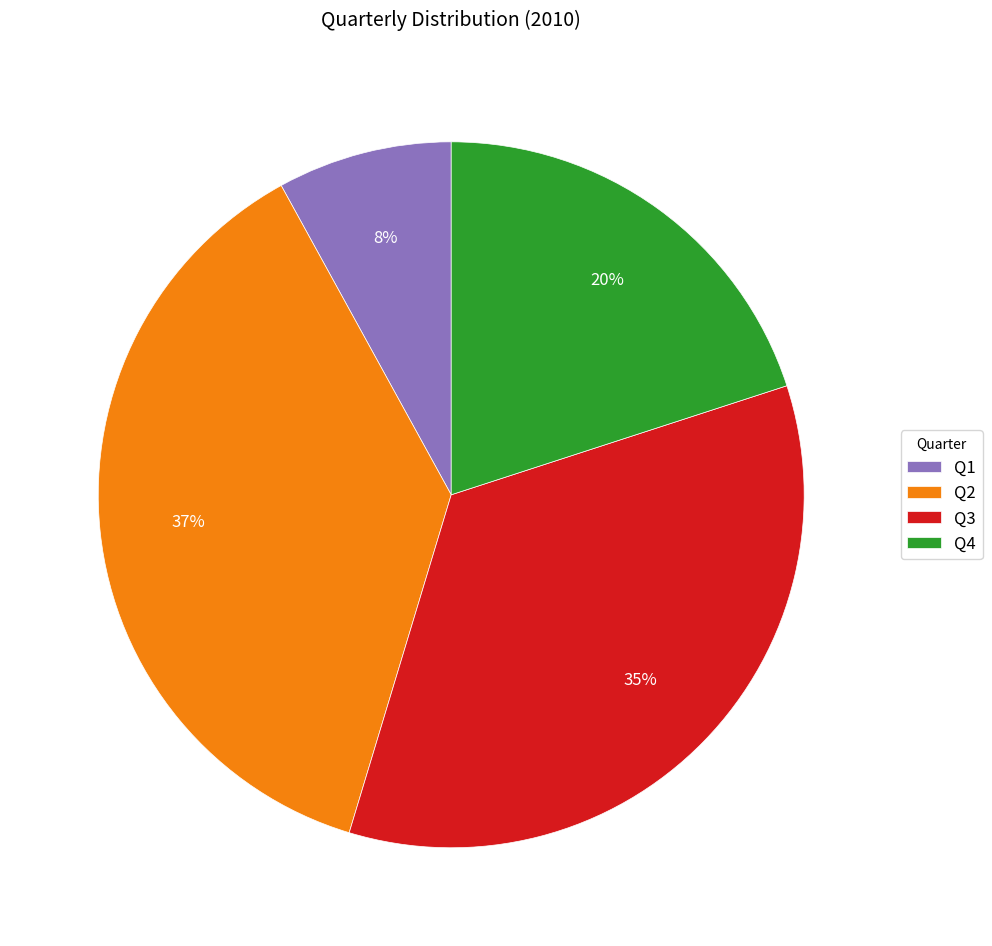

To the nearest percent, what portion does Q1 represent?

8%